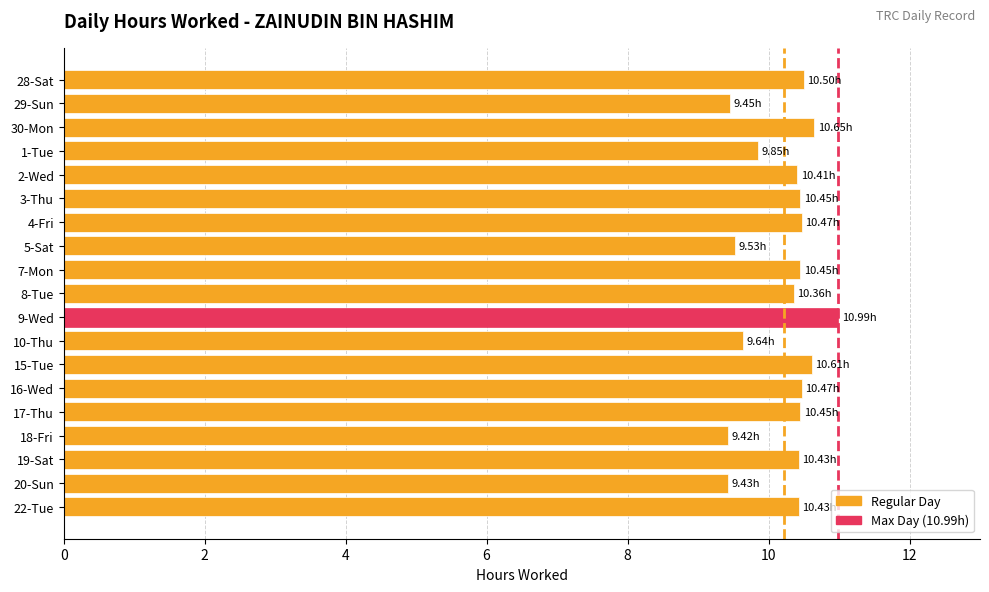

Between 15-Tue and 20-Sun, which is larger?

15-Tue